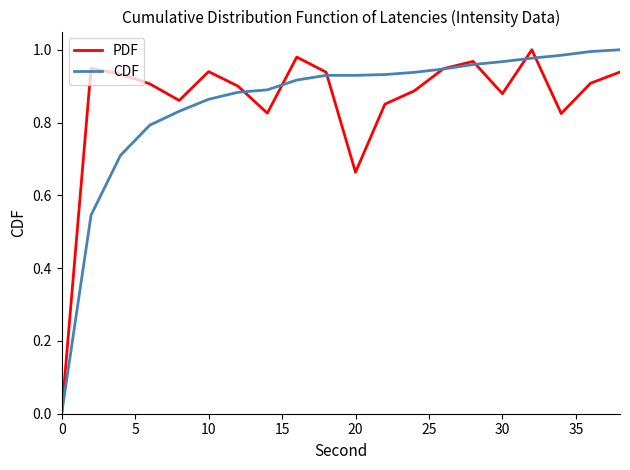

Rank the series at 20 from highest to lowest value.

CDF, PDF